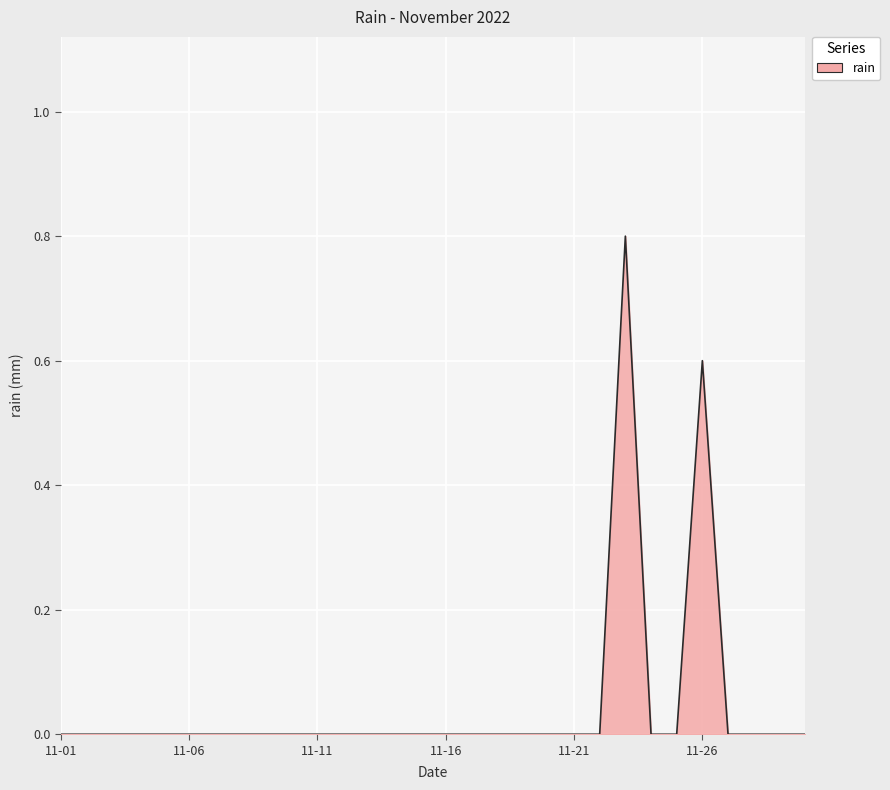

What is the greatest value displayed?

0.8